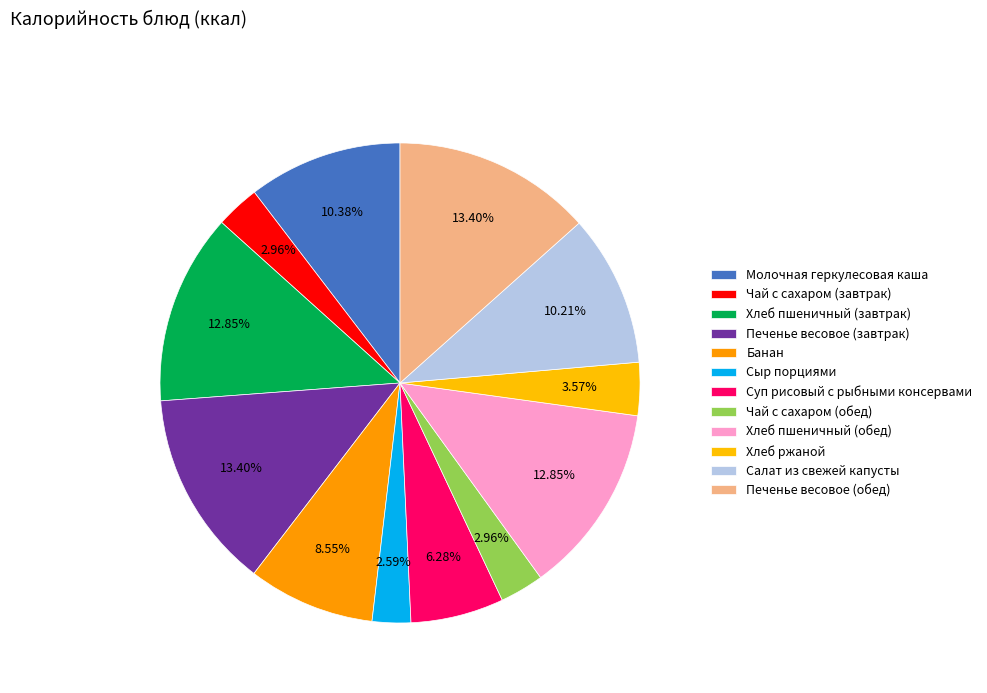

Do Салат из свежей капусты and Банан together represent more than half of the pie?

No